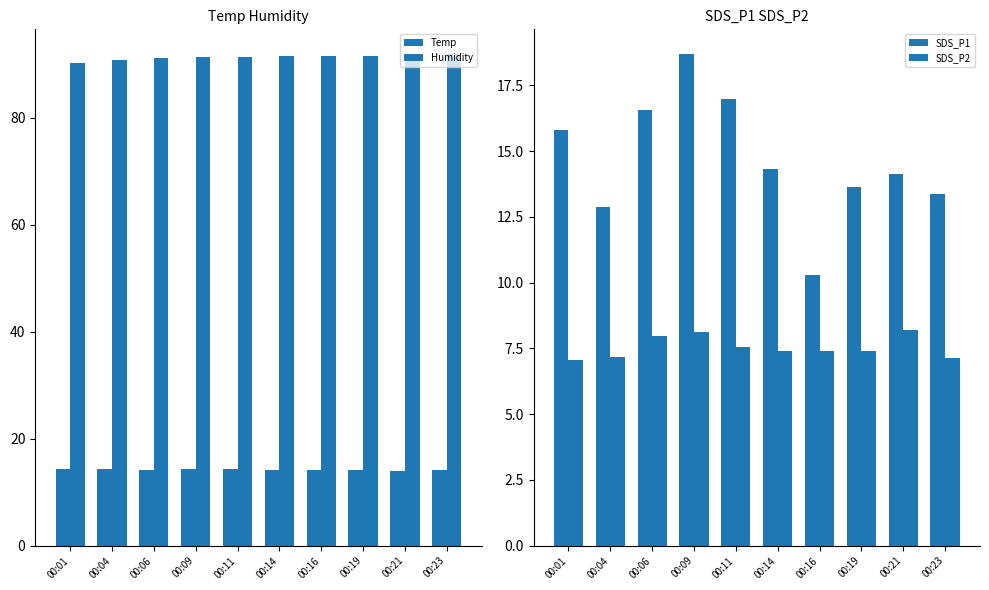

What is the maximum value for Humidity?

91.9